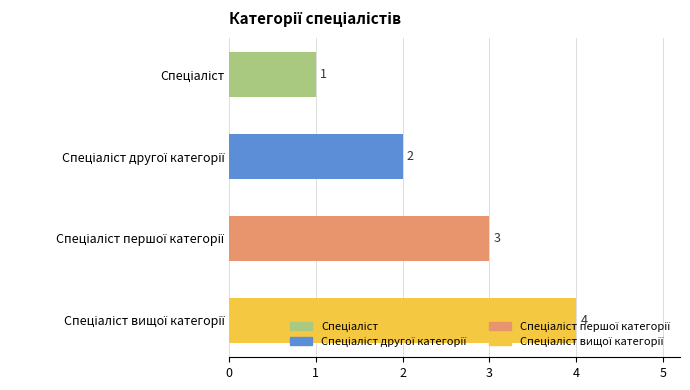

How many values are below 3?

2